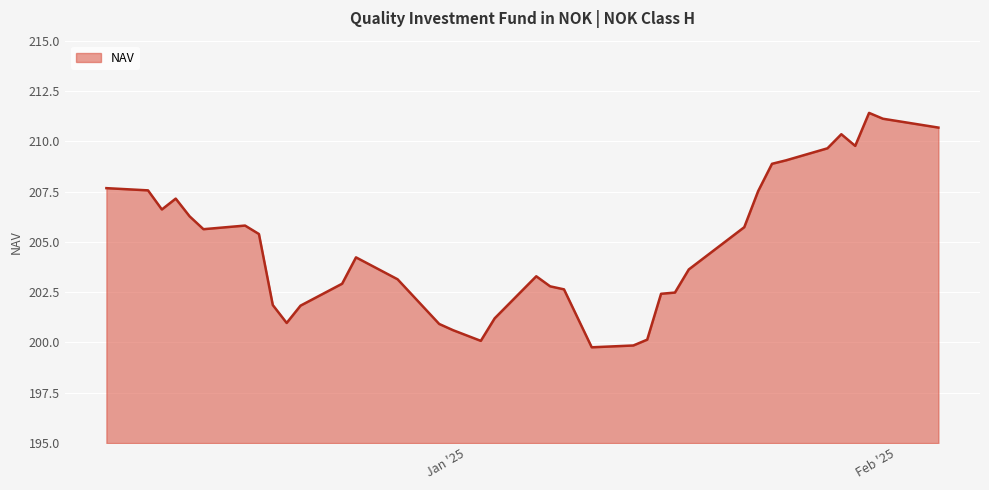

What is the greatest value displayed?

211.4